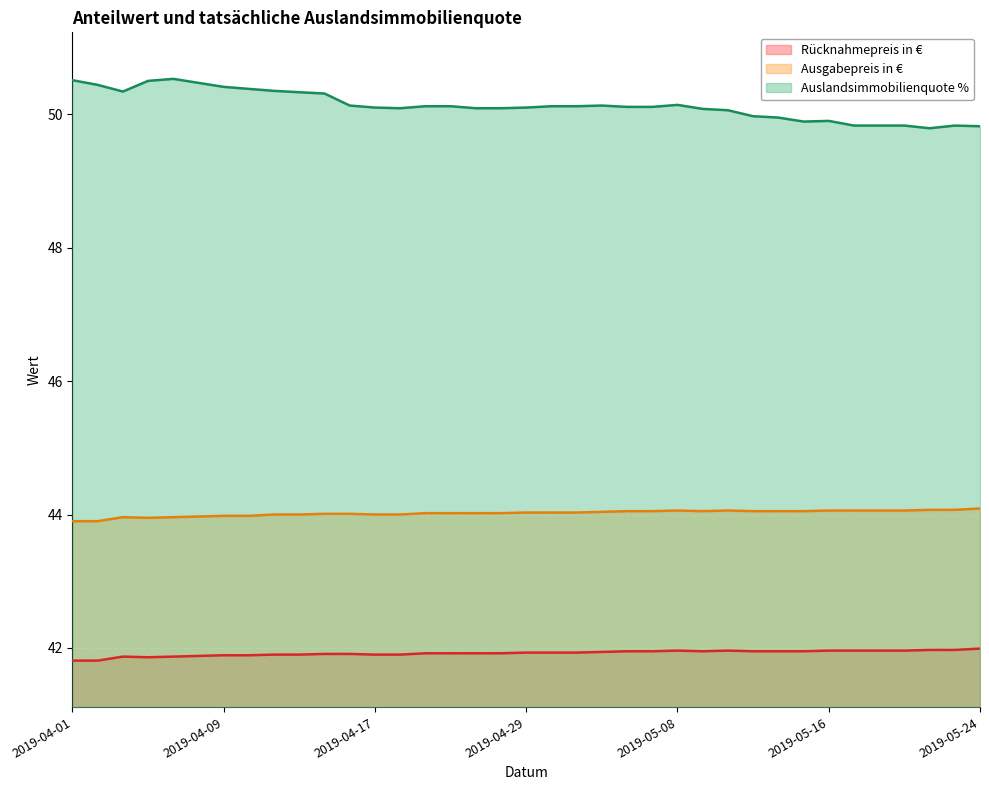

Between 2019-04-01 and 2019-04-25, which is larger?

2019-04-25